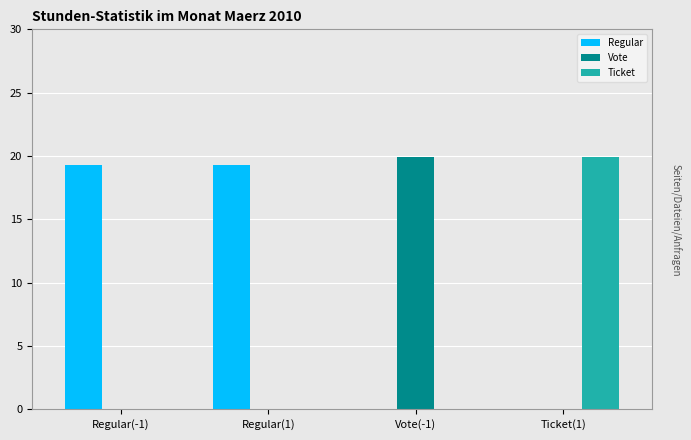

Are the bars grouped side by side (vs. stacked)?

Yes